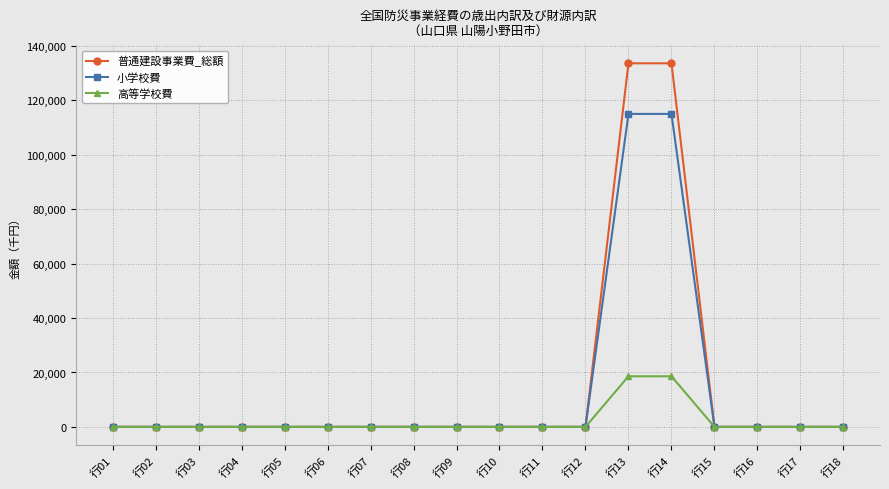

What is the highest value of the 小学校費 series?

115052